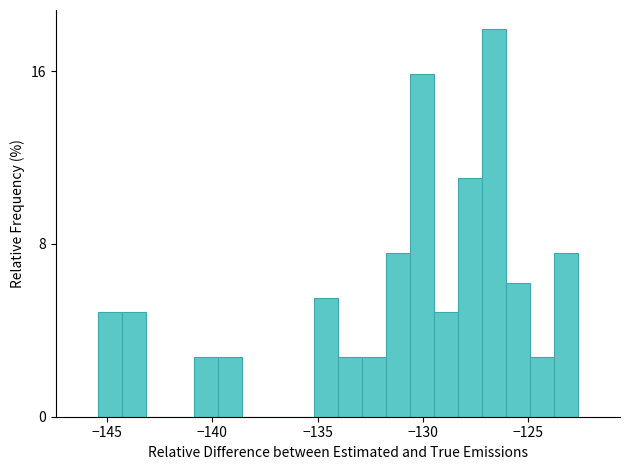

Around what value on the x-axis is the tallest bar? Give the approximate position of its centre, as read against the axis.

-126.5